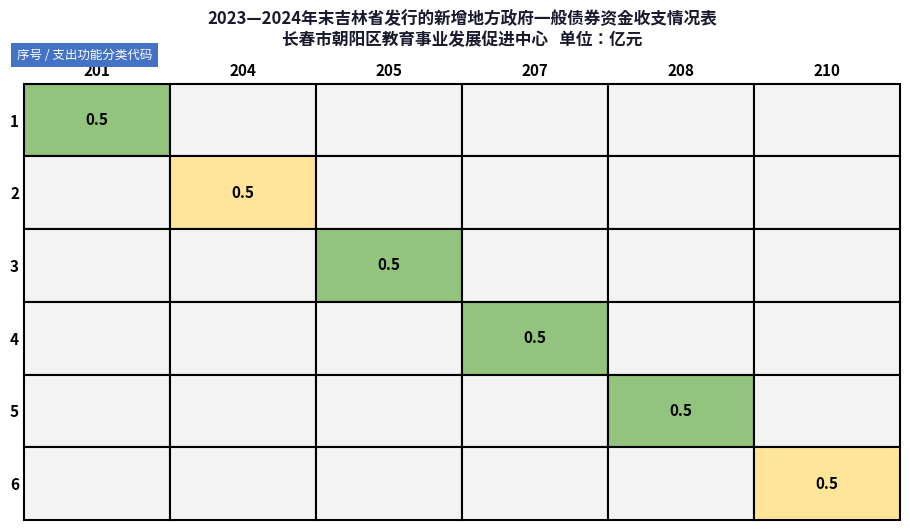

Which category has the lowest value across all series?

2